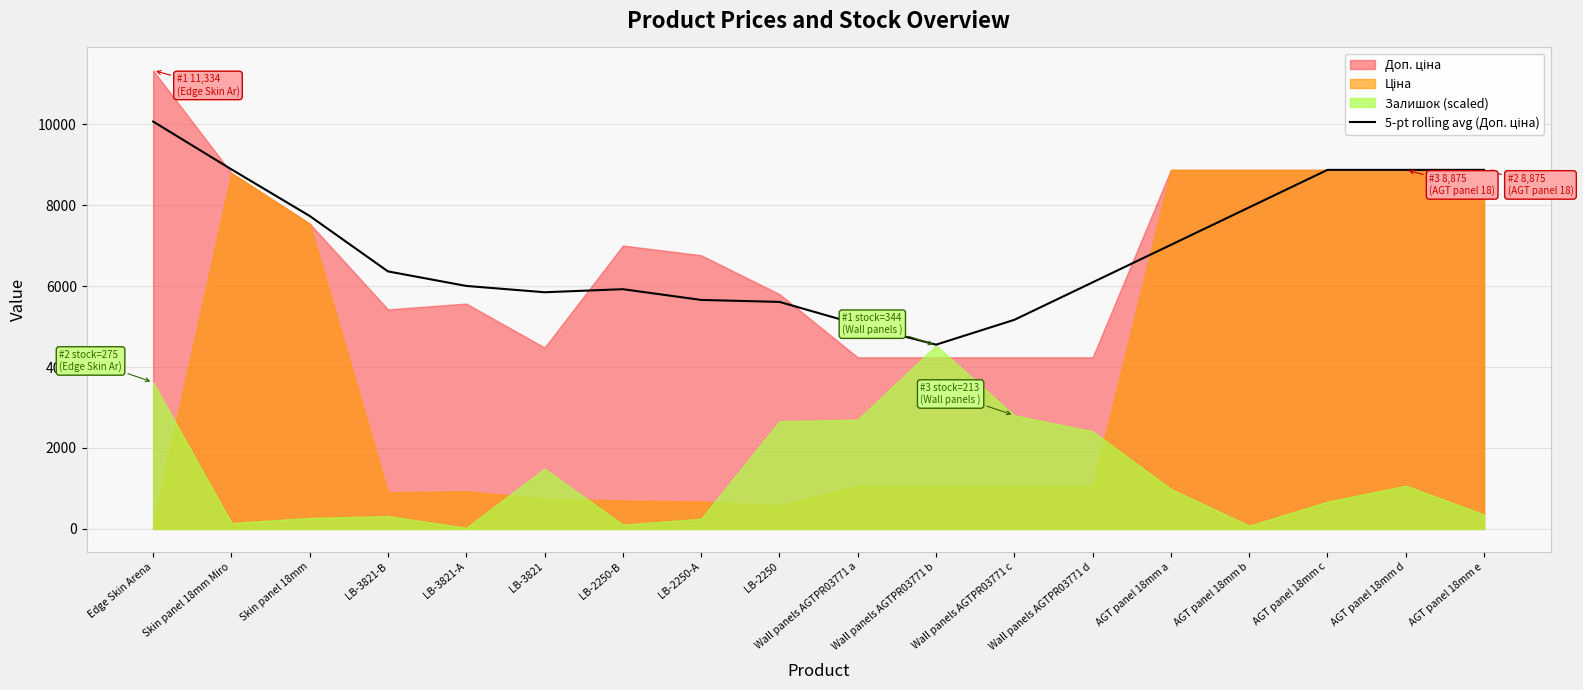

True or false: there are more than 1 points higher than both neighbors.

False